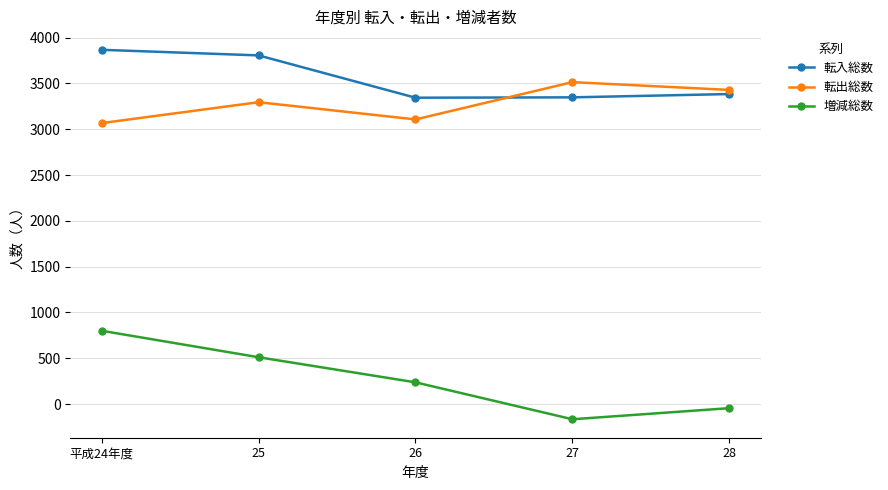

How many data points in 増減総数 are less than 237?

2